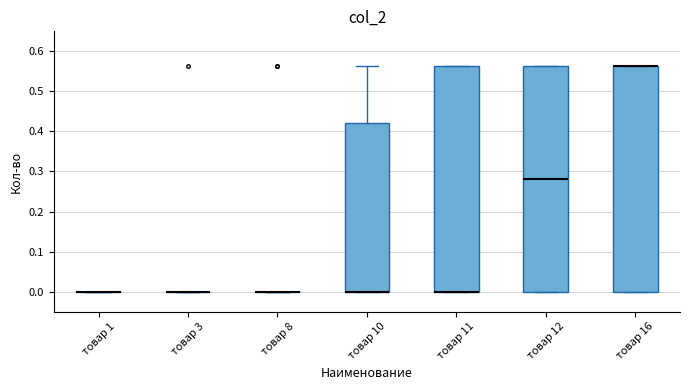

Where does the upper whisker of the box for товар 10 end on the y-axis? The values are not printed on the chart, so give them approximately, as read against the axis.

0.56